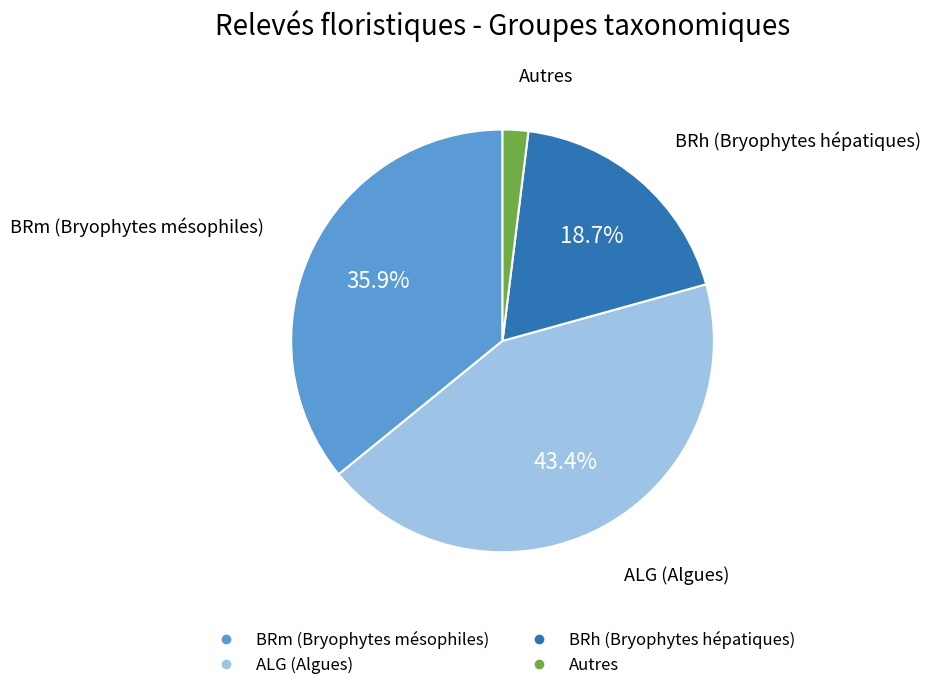

How many slices are in this pie chart?

4